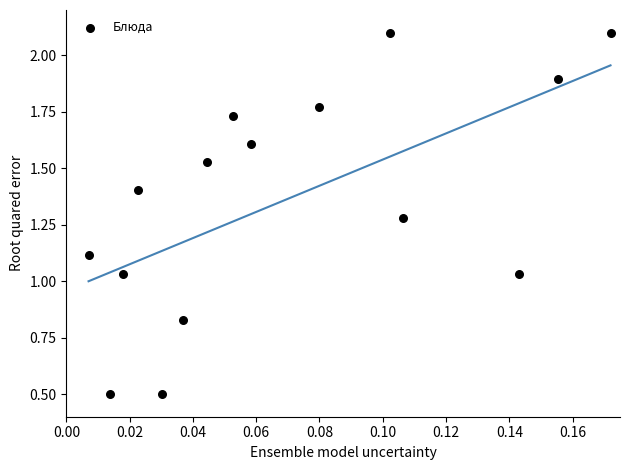

What is the range of Y values (max minus min)?

1.6